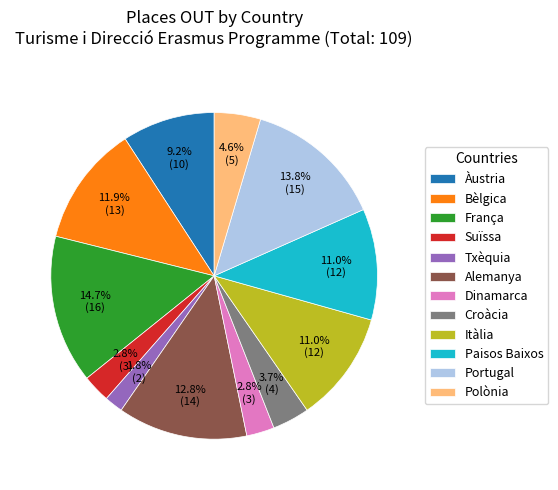

Is Bèlgica the majority of the pie?

No